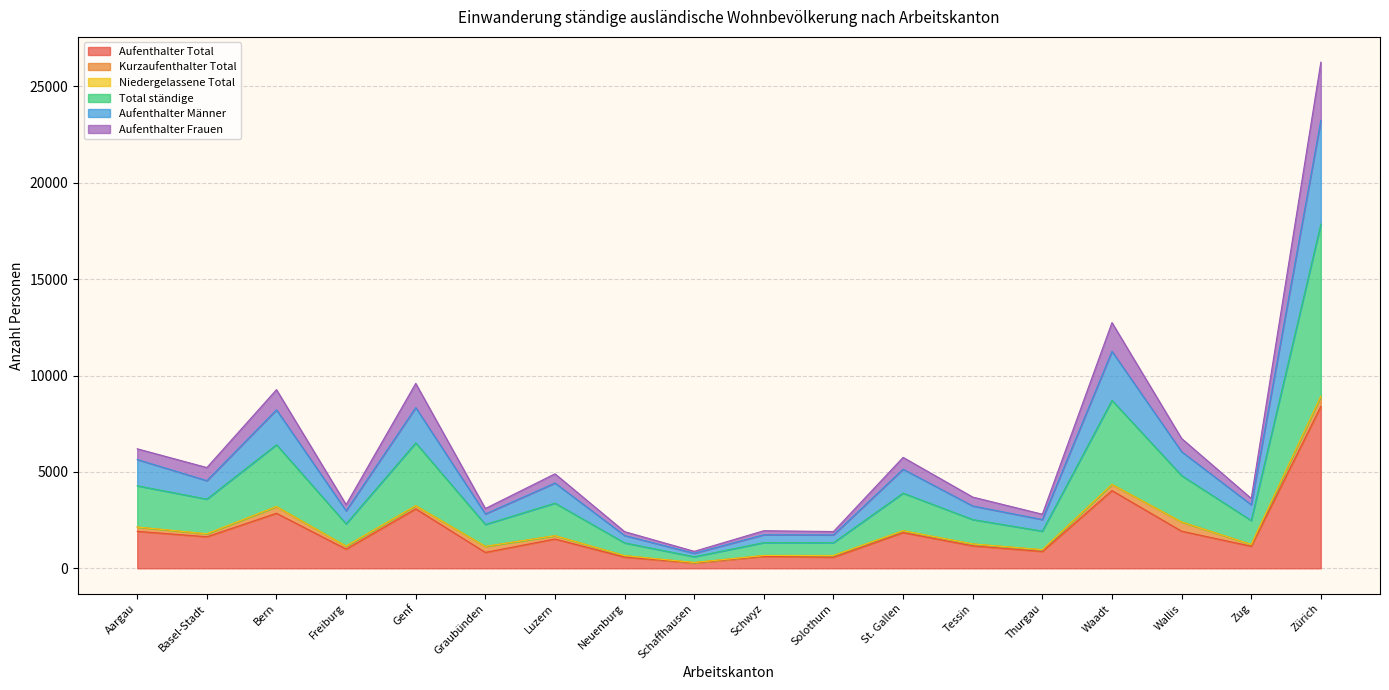

True or false: Aufenthalter Total has a value of 617 at Schwyz.

True